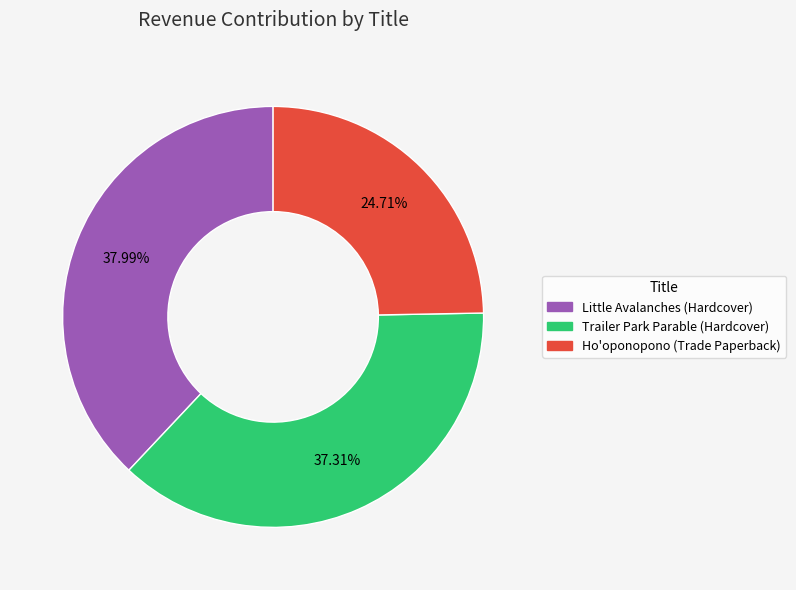

What is the ratio of the value at Little Avalanches (Hardcover) to the value at Ho'oponopono (Trade Paperback)?

1.5